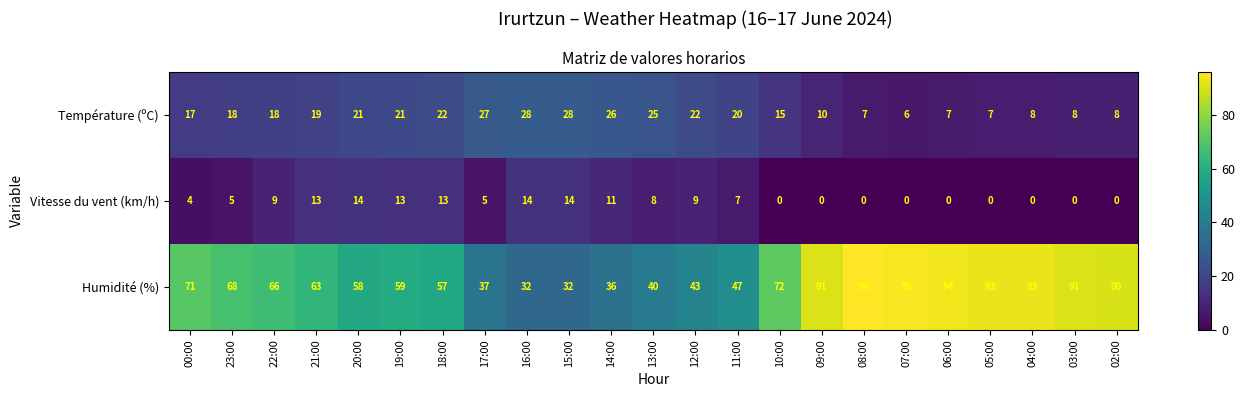

Is it true that Vitesse du vent (km/h) equals 0 at 02:00?

True